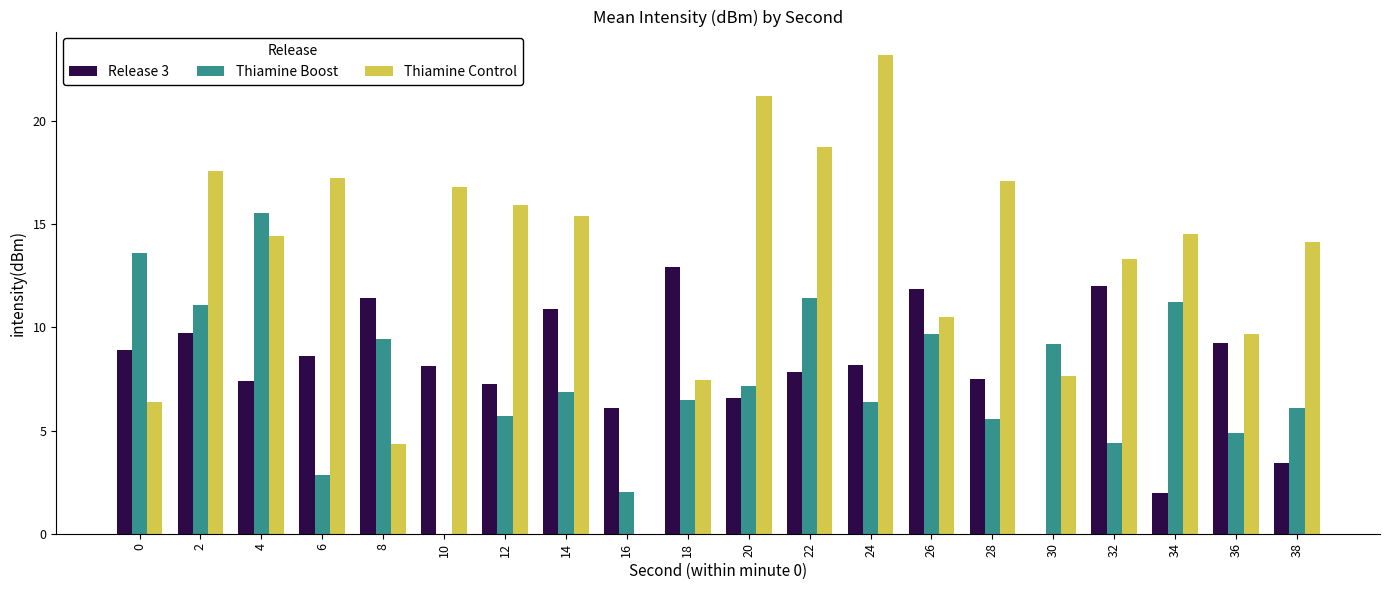

True or false: Thiamine Control has a value of 10.8 at 2.

False